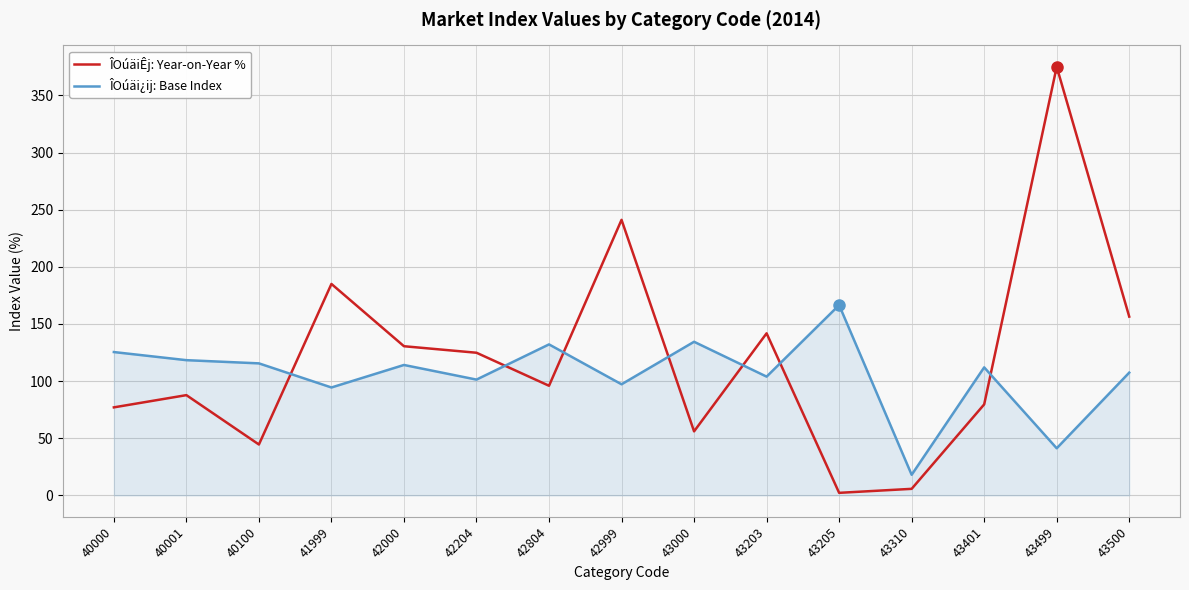

At which category does the chart reach its peak across all series?

43499